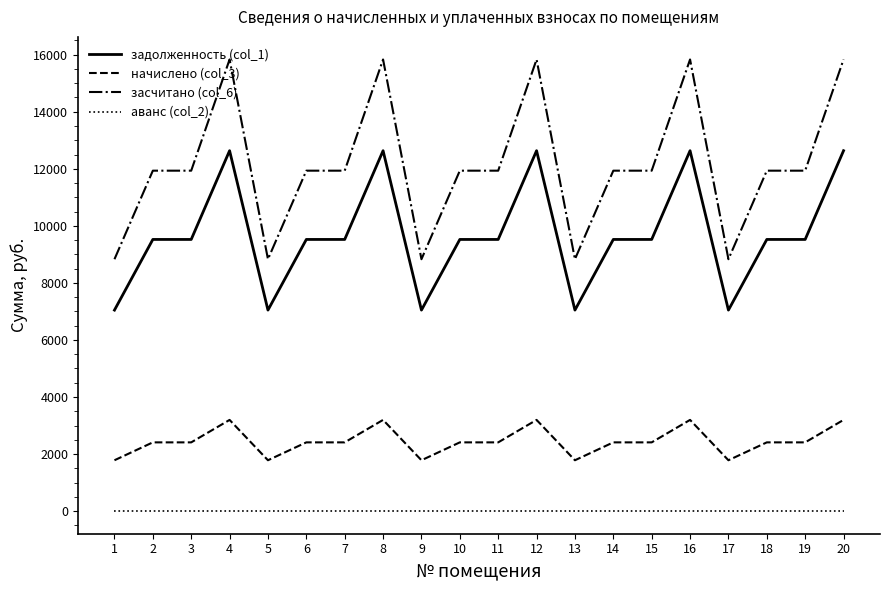

What is the difference between the highest and lowest values at 18?

11933.8